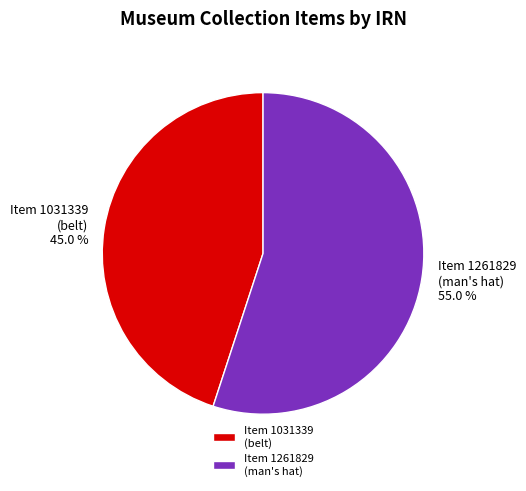

Between Item 1031339 (belt) and Item 1261829 (man's hat), which is larger?

Item 1261829 (man's hat)